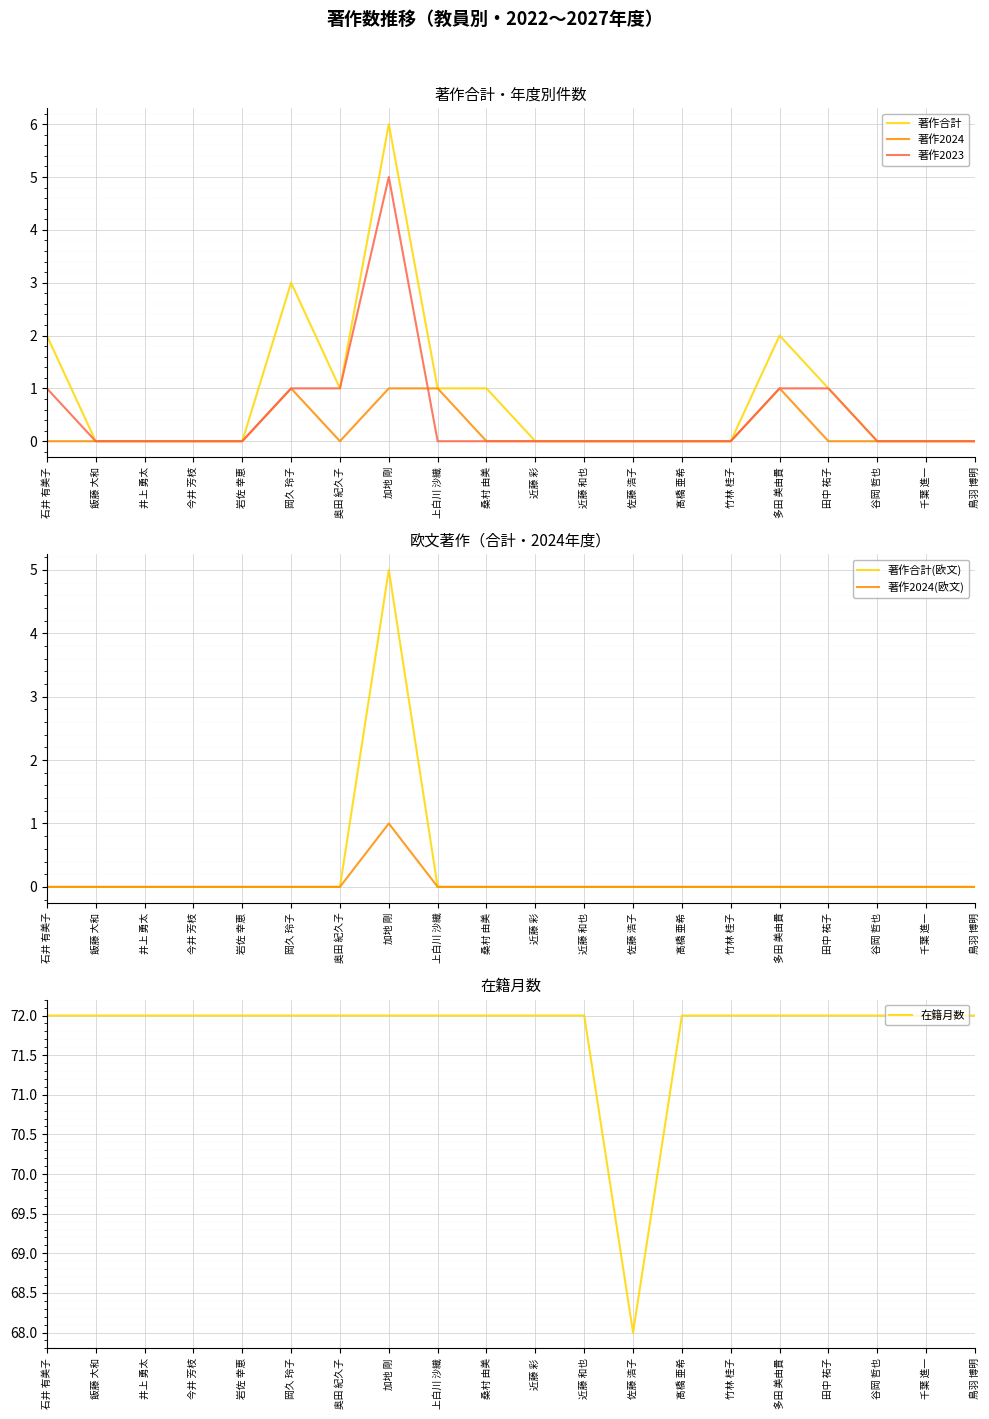

True or false: 著作合計 and 著作2024 cross at least once.

False